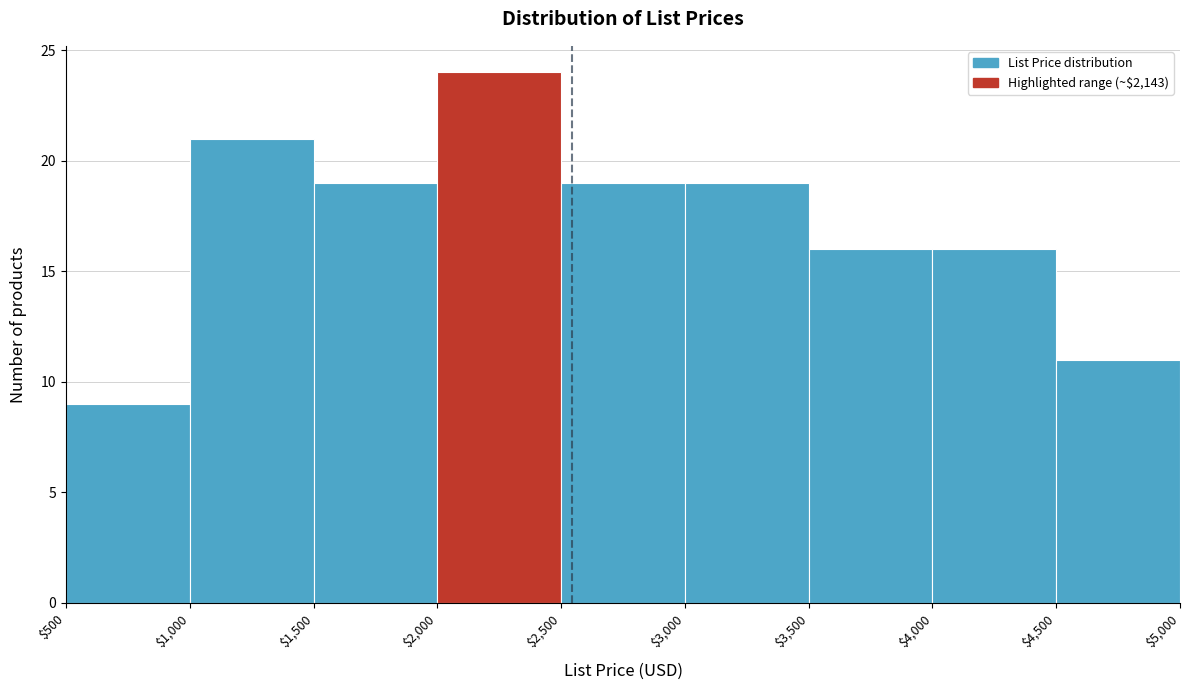

Reading left to right, transcribe this chart: for each bar, give the range it covers on the x-axis and its height. The values are not printed on the chart, so give them approximately, as read against the axis.

$500 to $1,000: 9
$1,000 to $1,500: 21
$1,500 to $2,000: 19
$2,000 to $2,500: 24
$2,500 to $3,000: 19
$3,000 to $3,500: 19
$3,500 to $4,000: 16
$4,000 to $4,500: 16
$4,500 to $5,000: 11